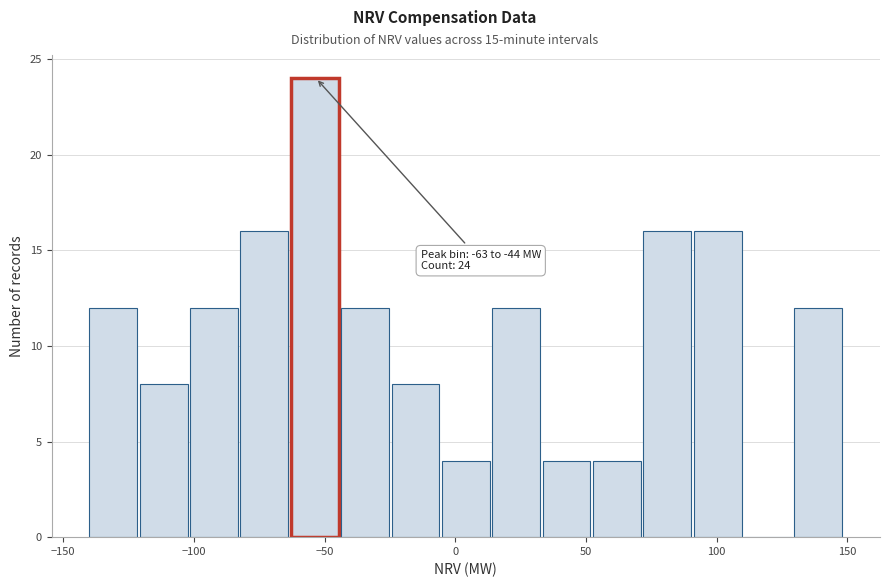

Read against the x-axis, roughly where is the centre of the tallest bar?

-55